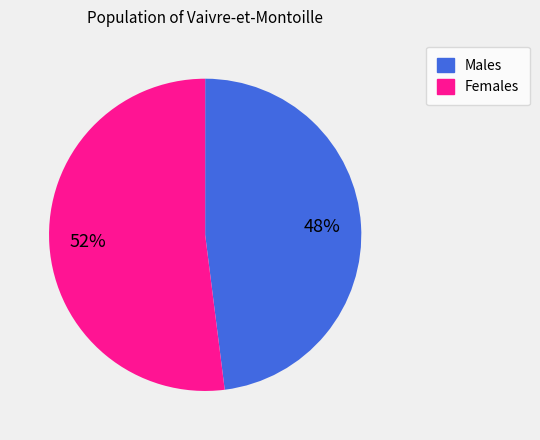

What percentage is the Males slice, to the nearest percent?

48%